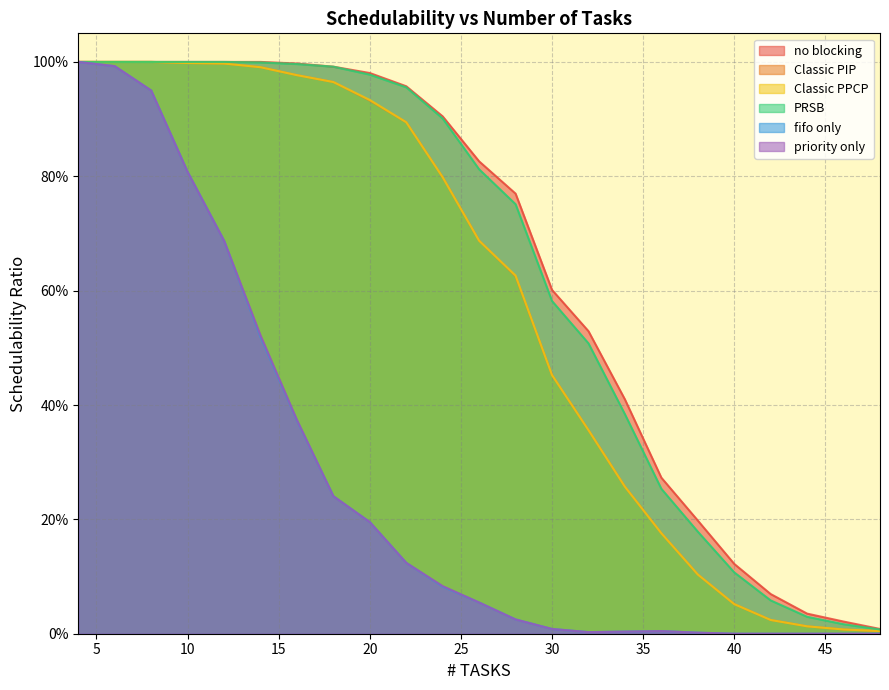

True or false: Classic PIP has more than 0 points higher than both neighbors.

False